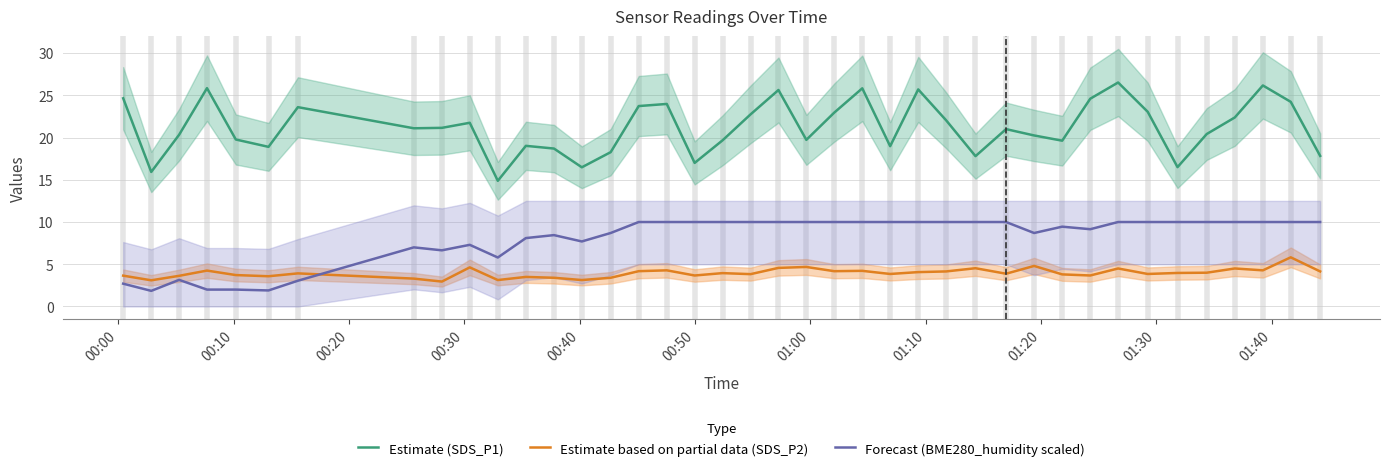

What is the value of the Estimate based on partial data (SDS_P2) point at the 36th from the left?

4.0